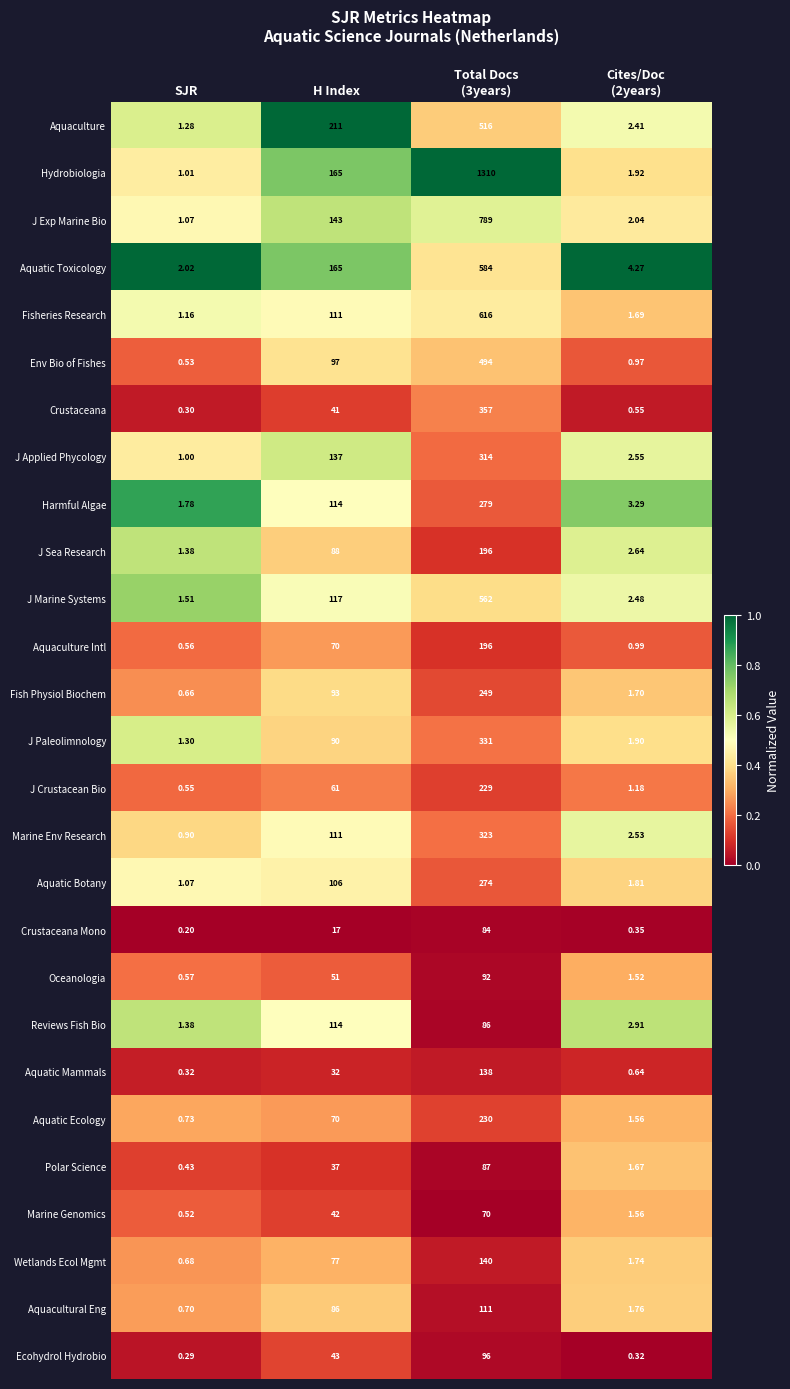

Where does the Reviews Fish Bio series first go above 86?

H Index